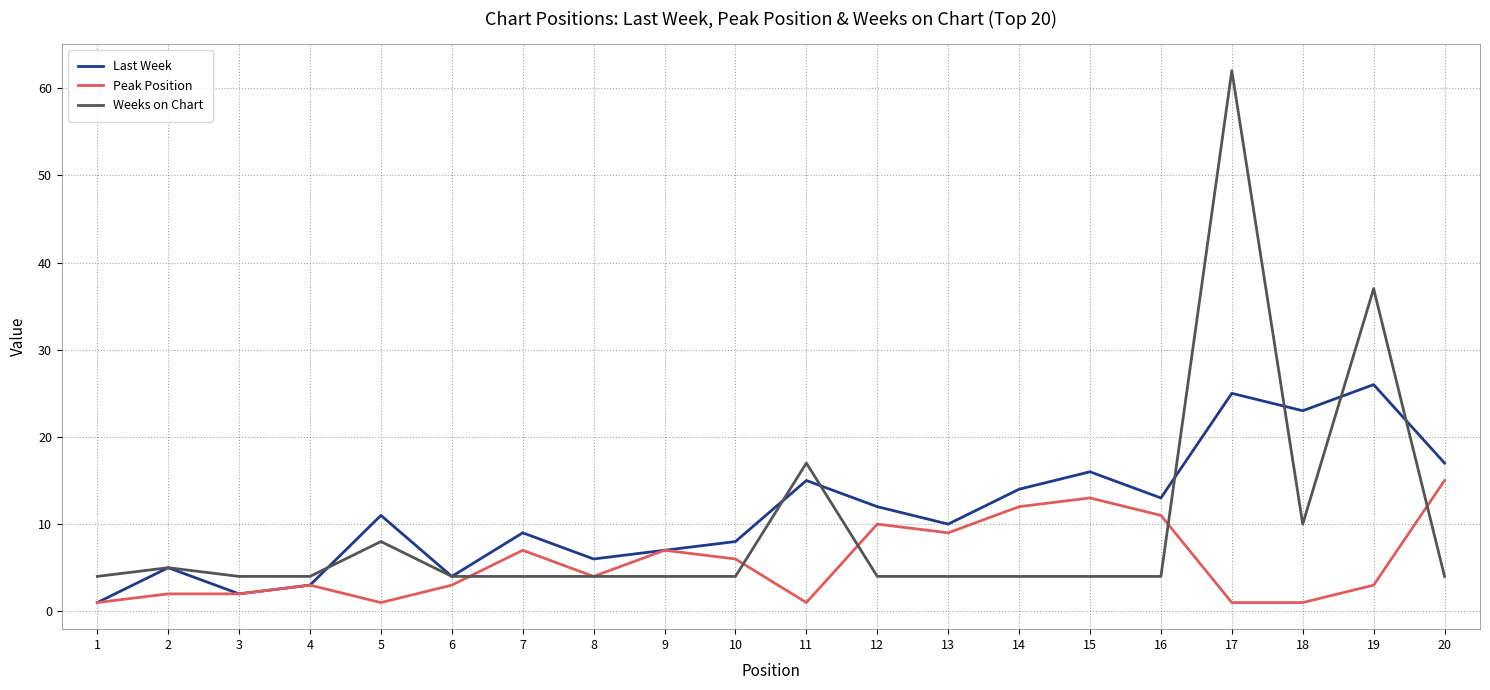

List the series in order of their peak value, highest first.

Weeks on Chart, Last Week, Peak Position